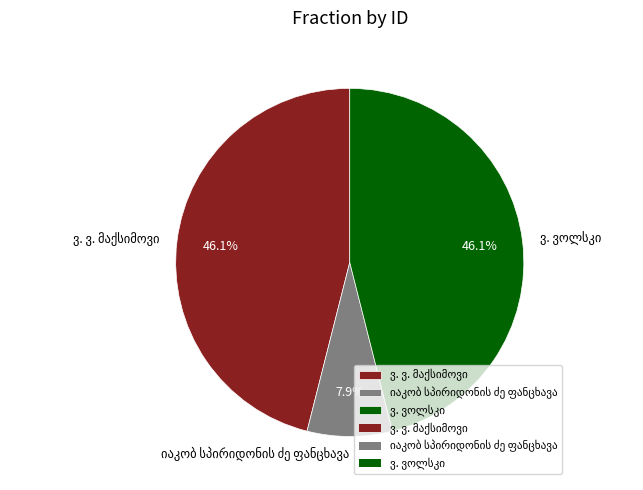

How many slices are in this pie chart?

3